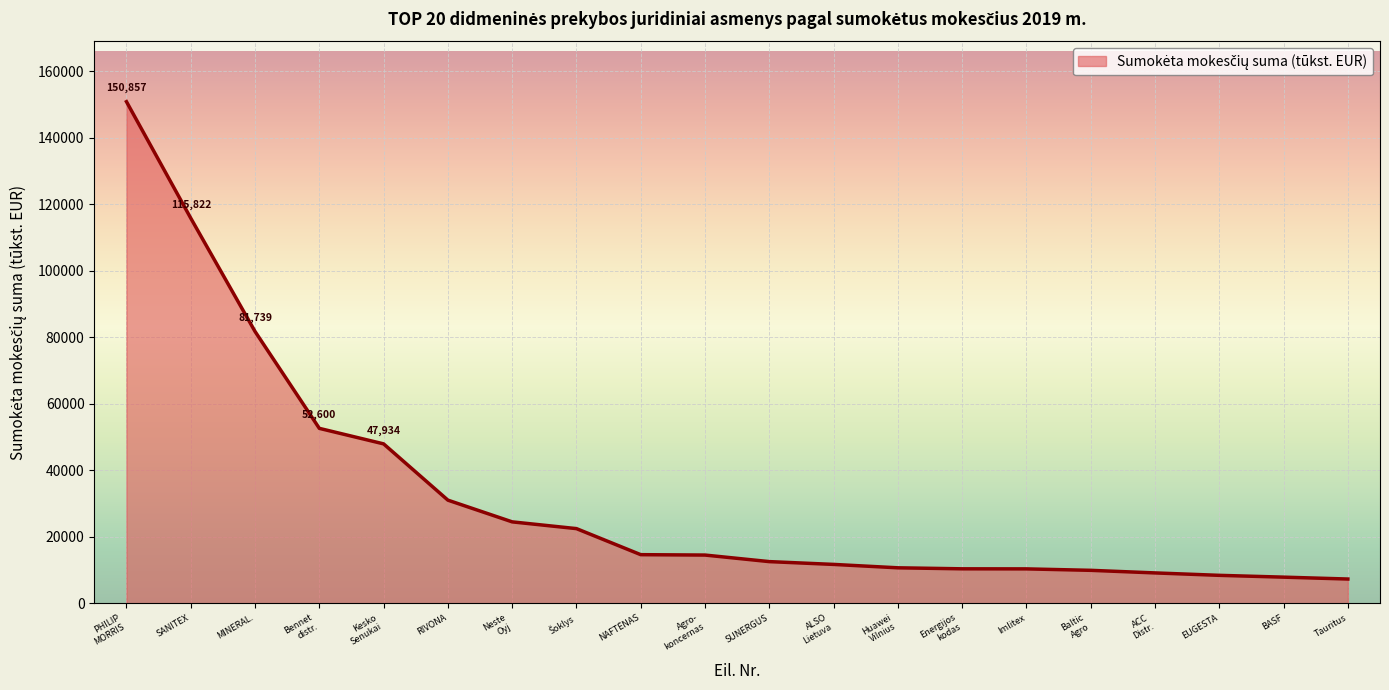

Which has a higher value, SANITEX or EUGESTA?

SANITEX